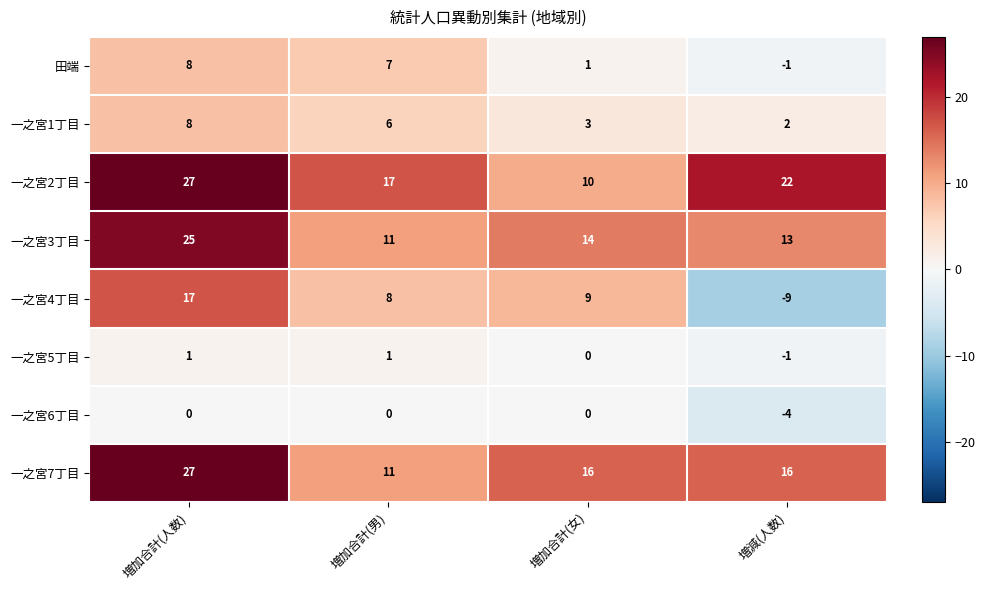

What is the highest value of the 一之宮7丁目 series?

27